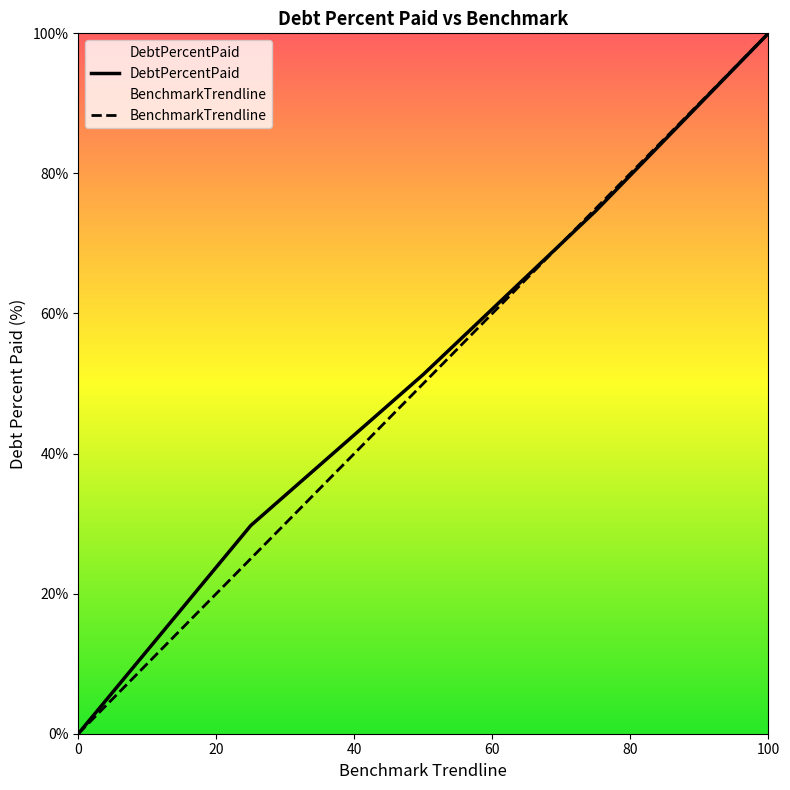

Does the chart display data point markers on the line(s)?

No